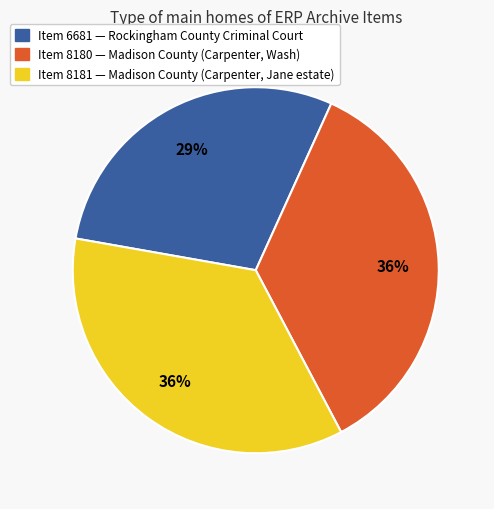

Is there any slice that represents more than half of the pie?

No